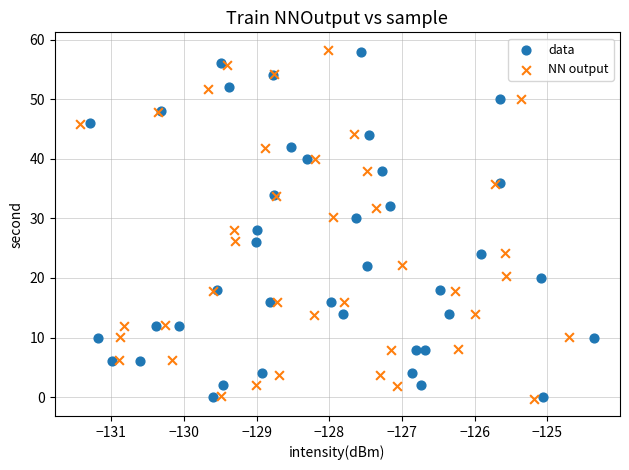

Which series has the widest spread of Y values?

NN output